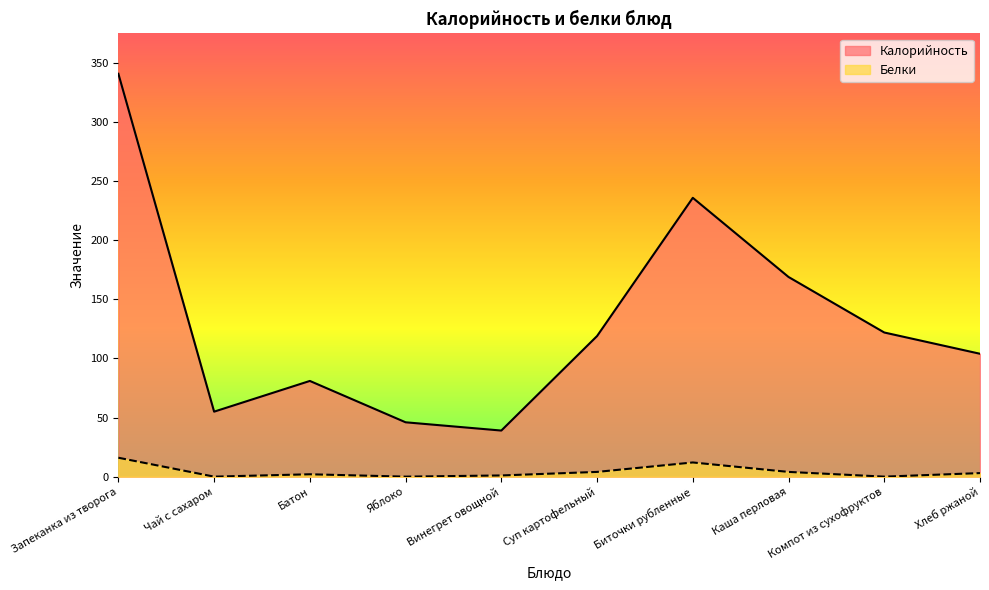

How many lines are shown in the chart?

2